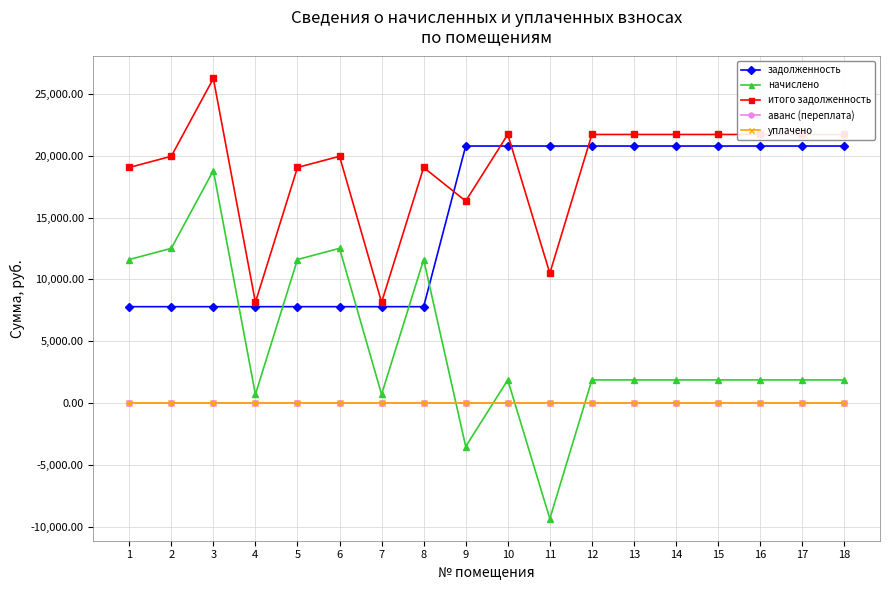

What is the value of the задолженность point at the 17th from the left?

20792.6